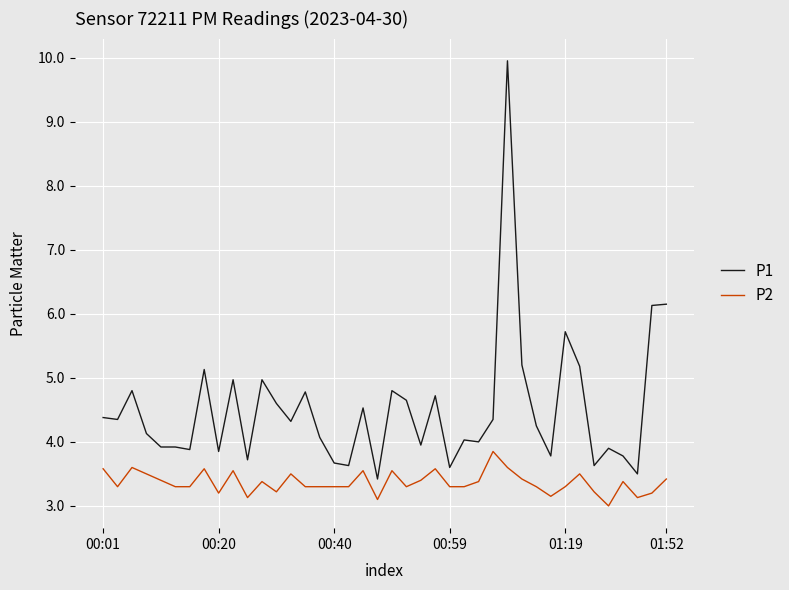

True or false: P2 and P1 cross at least once.

False